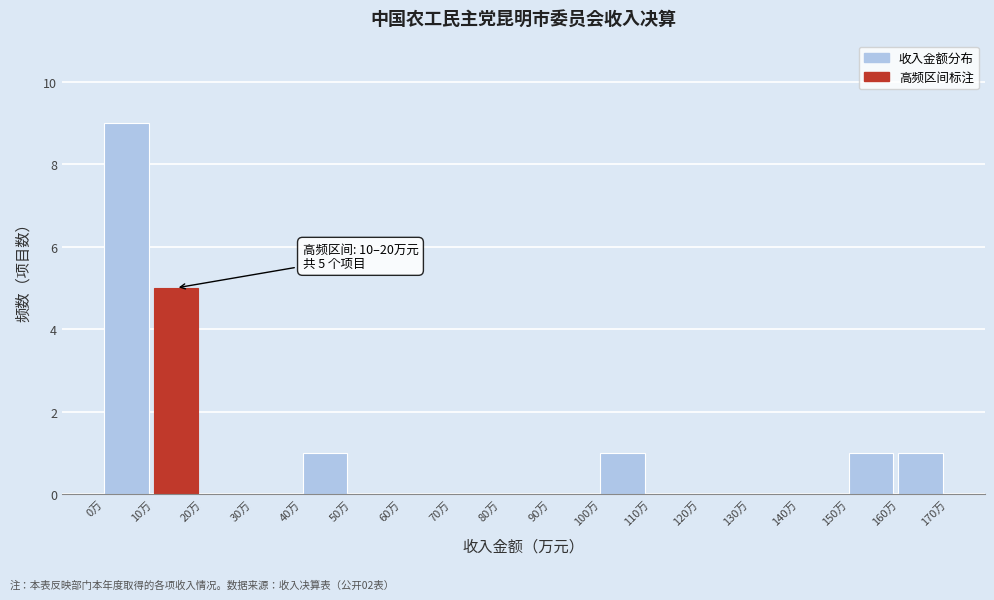

Over which range of the x-axis is the bar tallest?

0 to 10